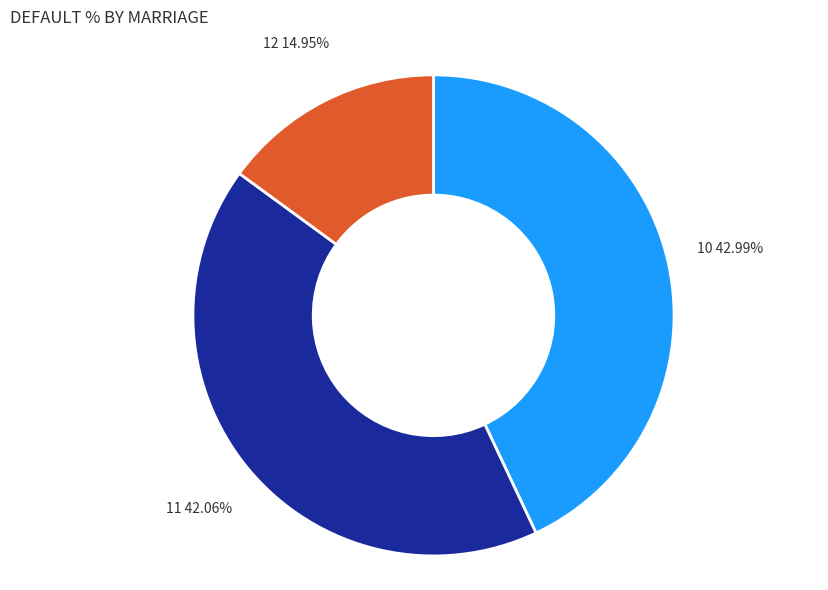

True or false: 12 accounts for 15% of the total.

True